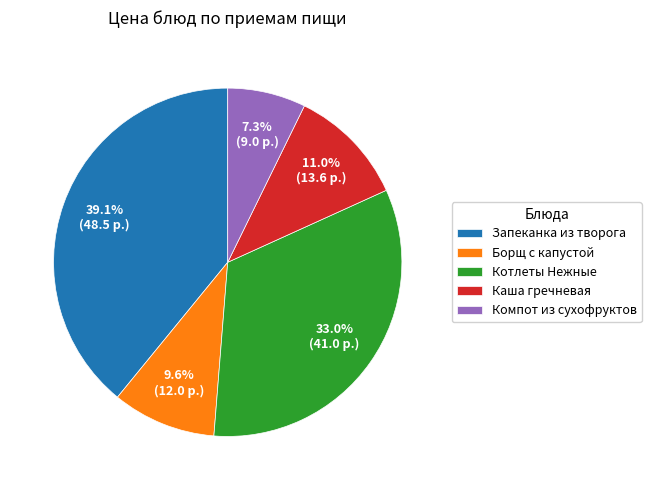

Does Запеканка из творога represent more than half of the total?

No